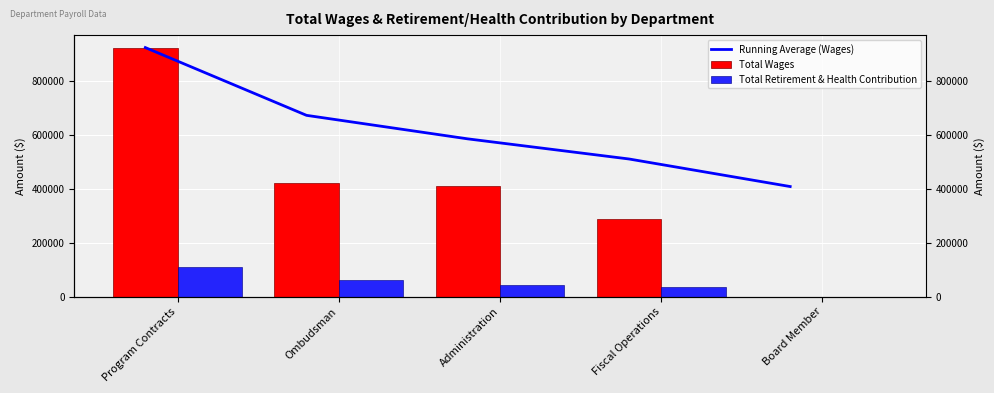

Between Program Contracts and Administration, which series saw the biggest shift?

Total Wages